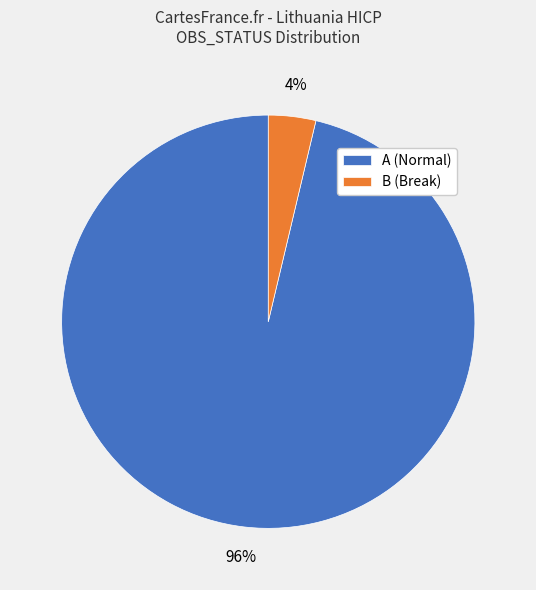

To the nearest percent, what portion does A (Normal) represent?

96%